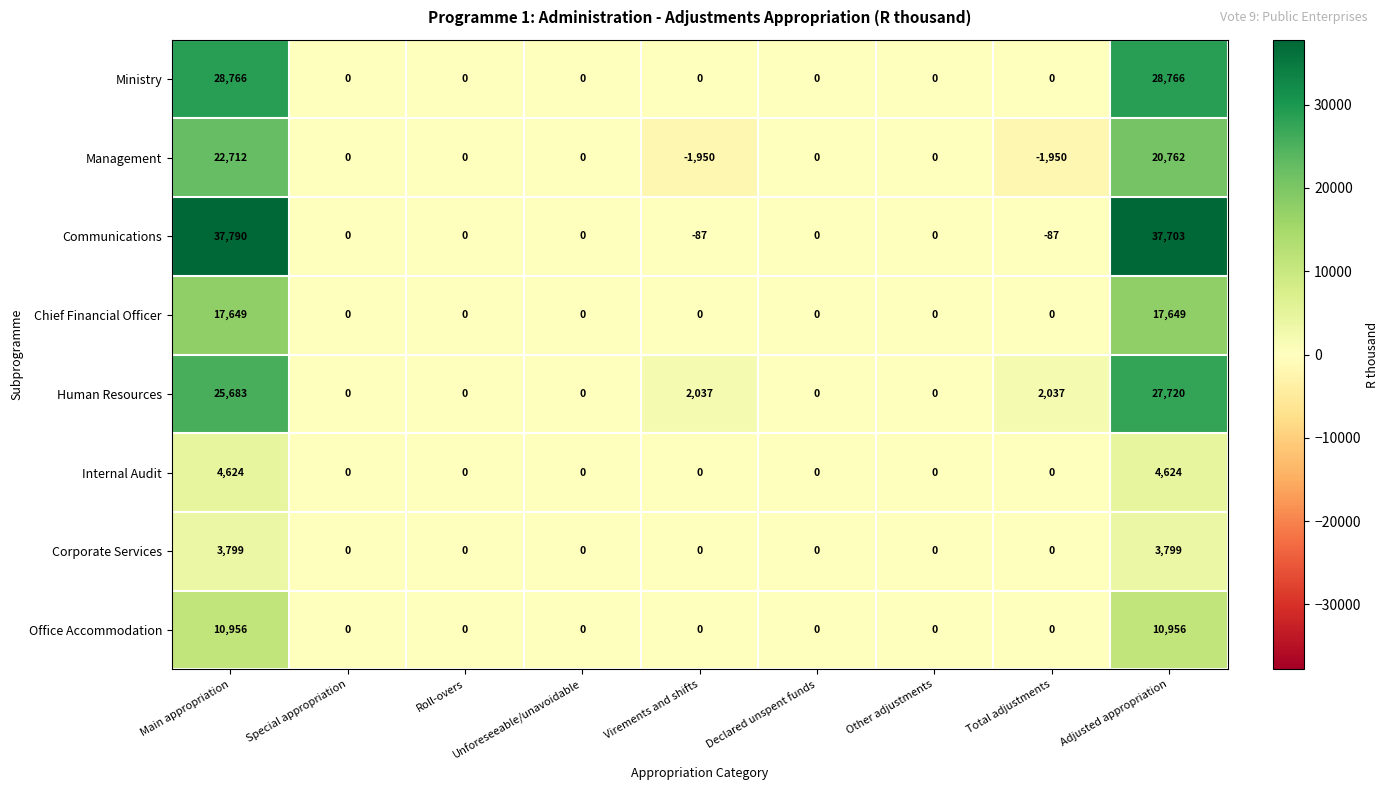

Which series has the widest spread of values?

Communications